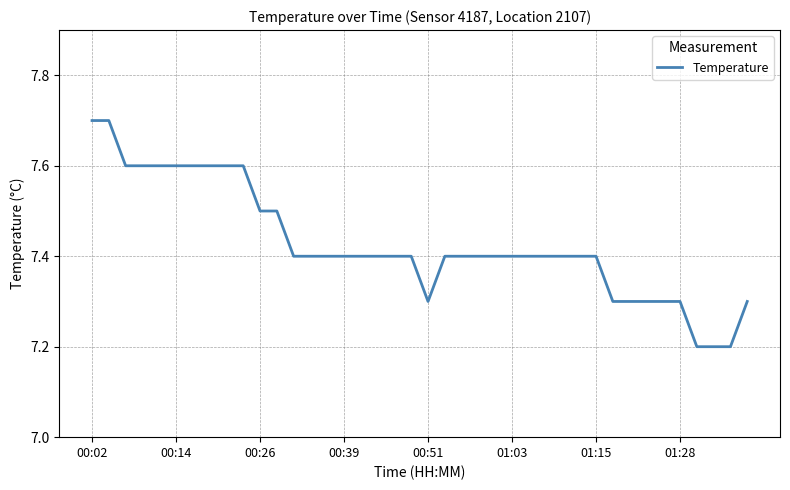

What is the difference between the maximum and minimum values?

0.5